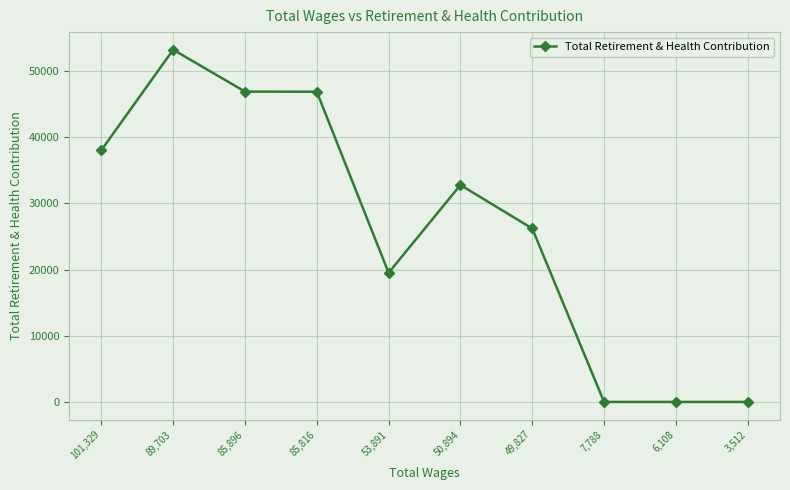

What is the label of the 1st point from the left?

101,329